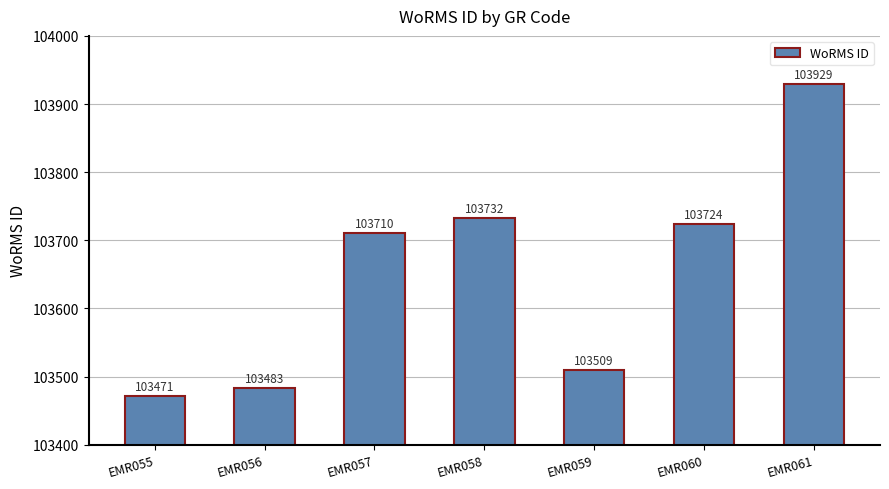

Rank the categories by value from highest to lowest.

EMR061, EMR058, EMR060, EMR057, EMR059, EMR056, EMR055